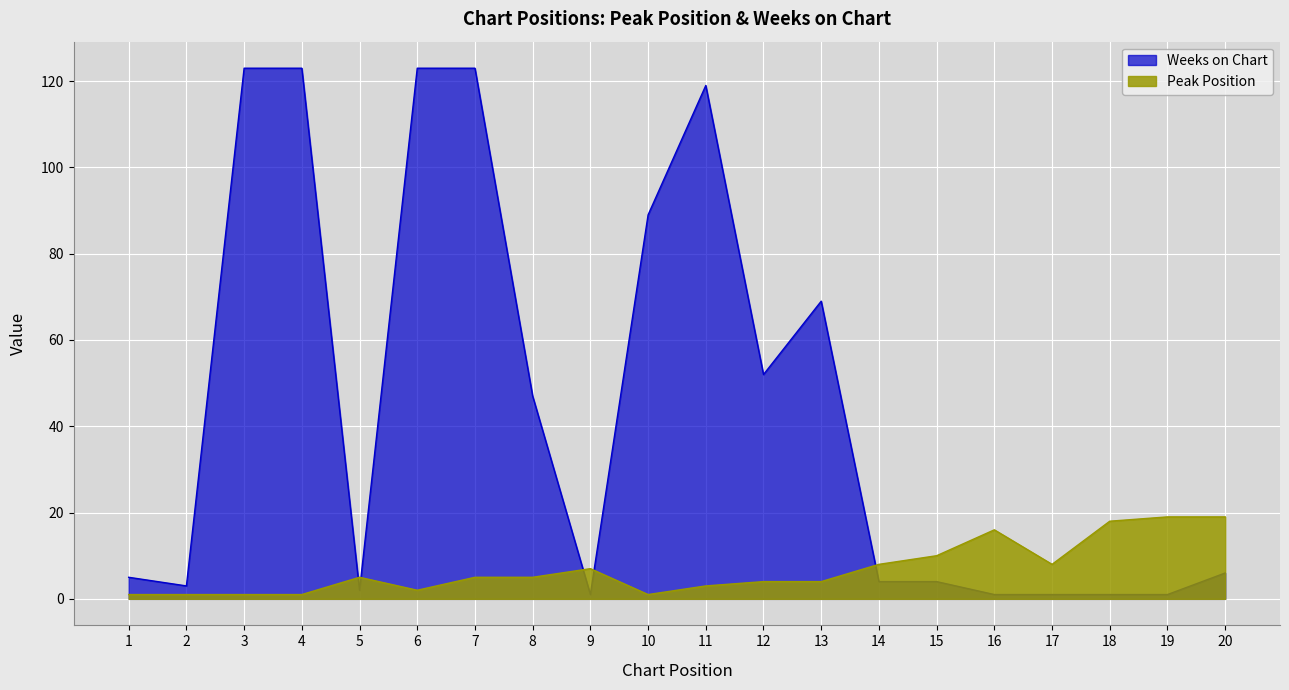

The Weeks on Chart series shows 87 at 12. True or false?

False